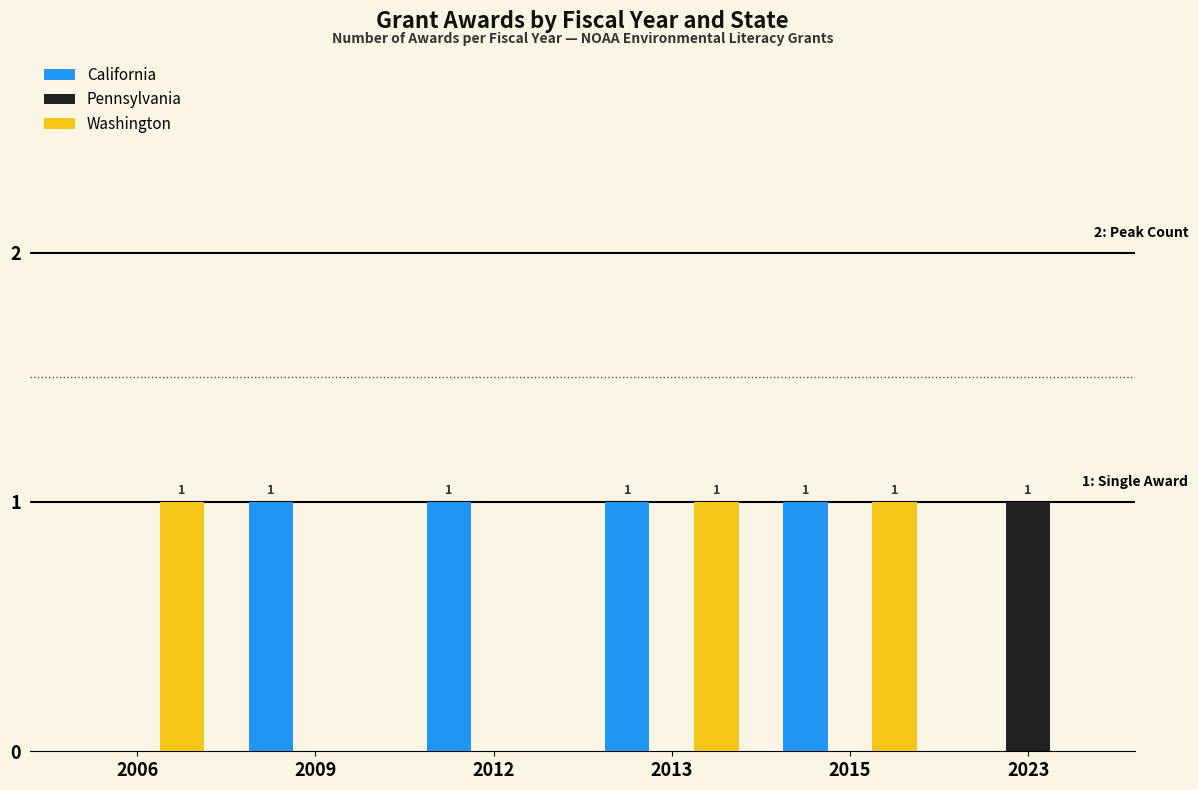

What is the sum of all Washington values?

3